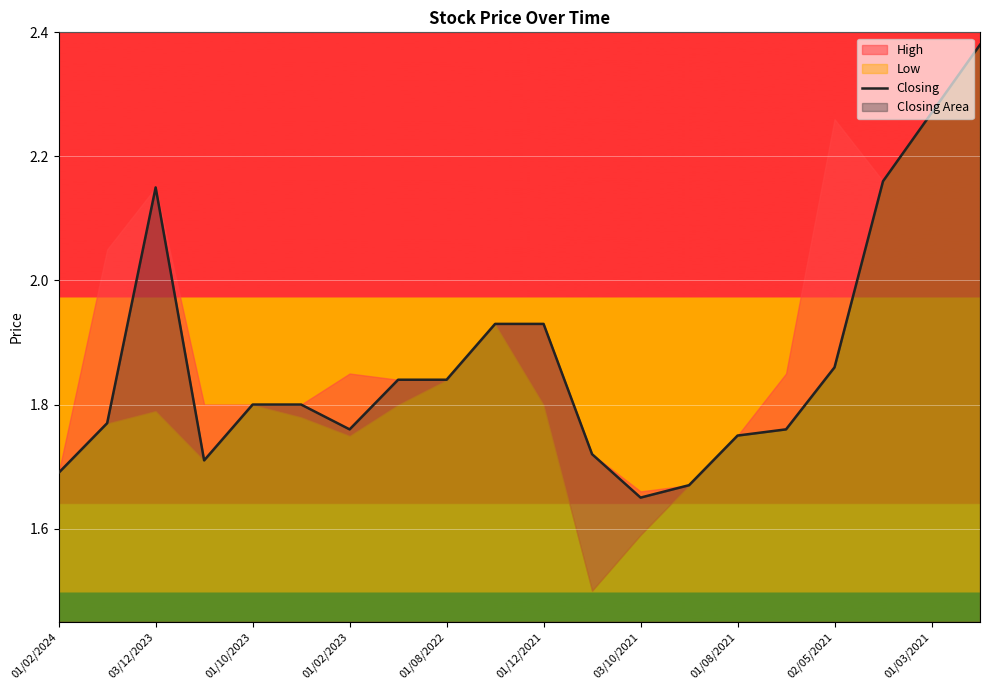

The Closing series shows 1.2 at 01/12/2021. True or false?

False